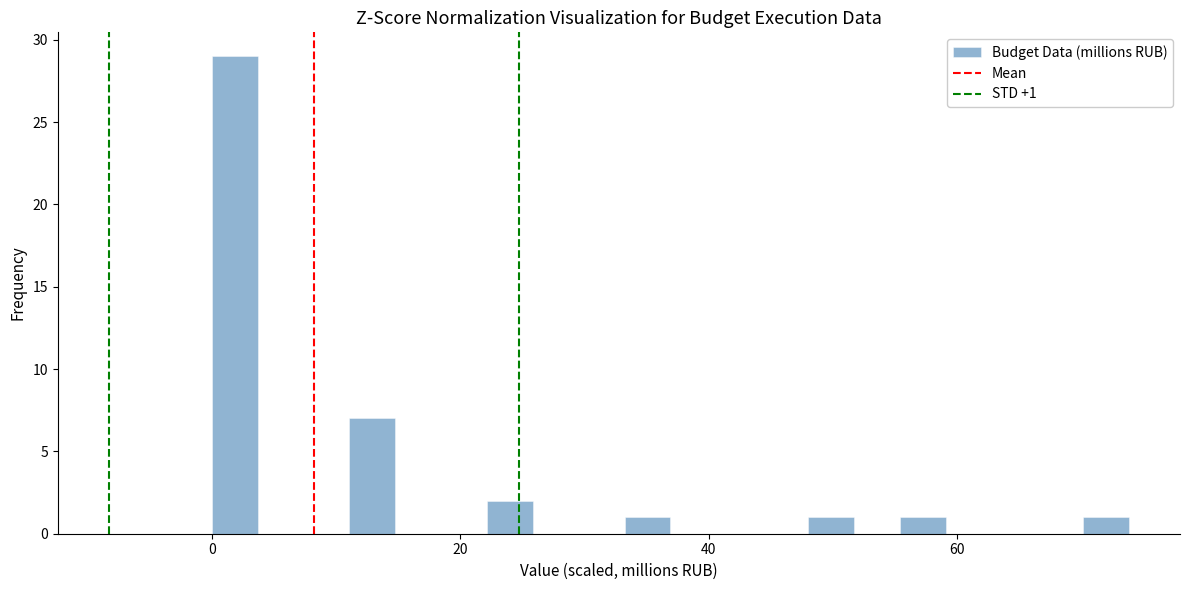

Read against the x-axis, roughly where is the centre of the tallest bar?

2